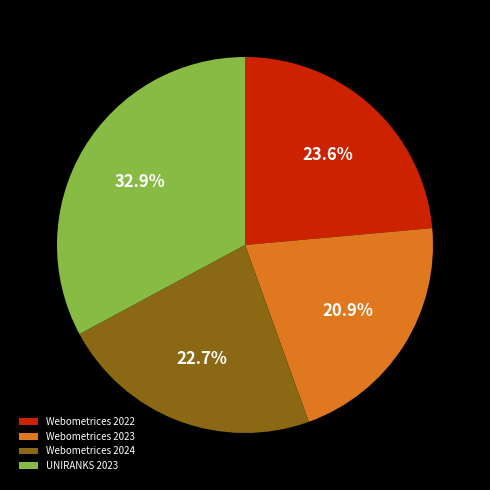

To the nearest percent, what is the combined percentage of Webometrices 2023 and Webometrices 2022?

44%